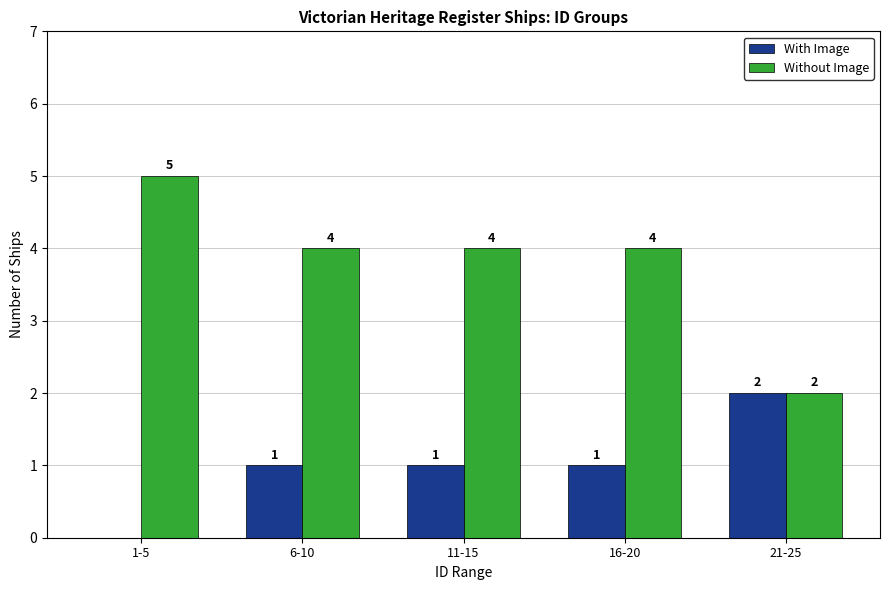

What is the maximum value shown in the chart?

5